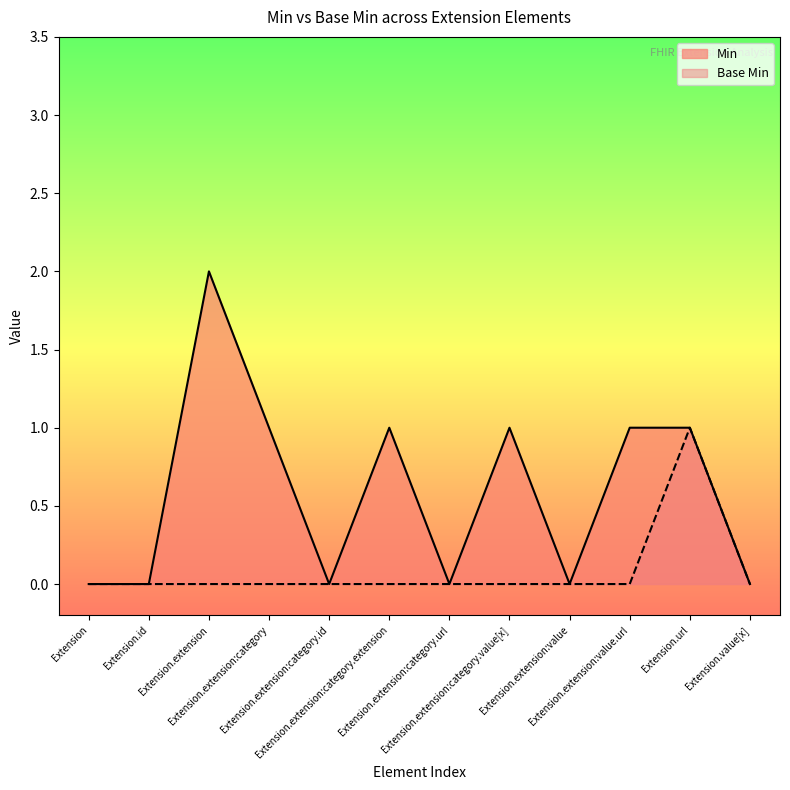

Is it true that Base Min equals 0 at Extension.extension:category.extension?

True